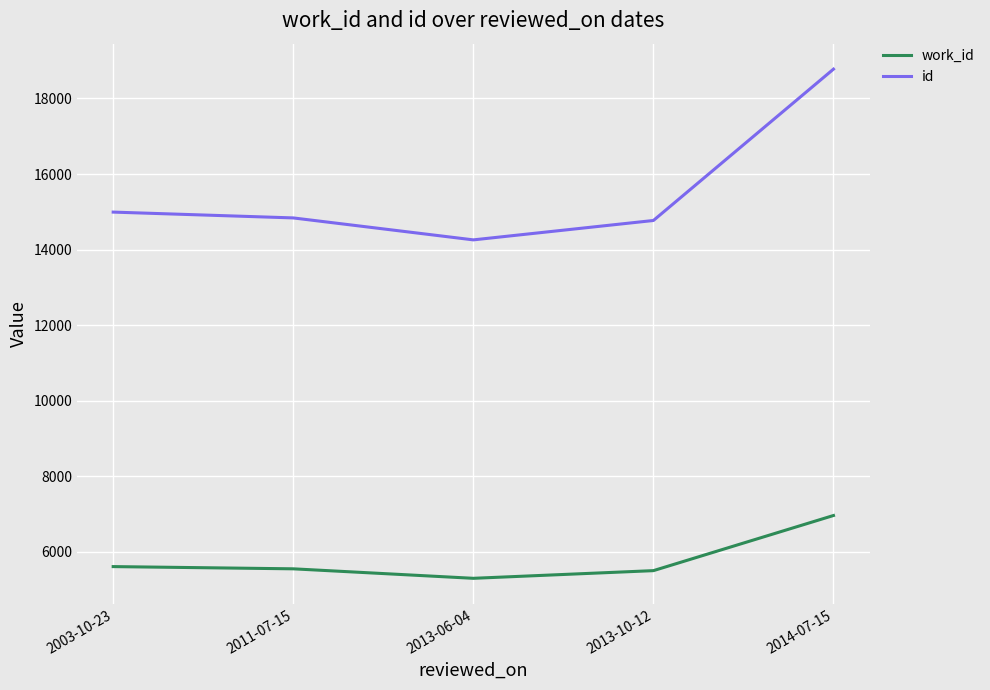

At which category is the sum across all series the highest?

2014-07-15